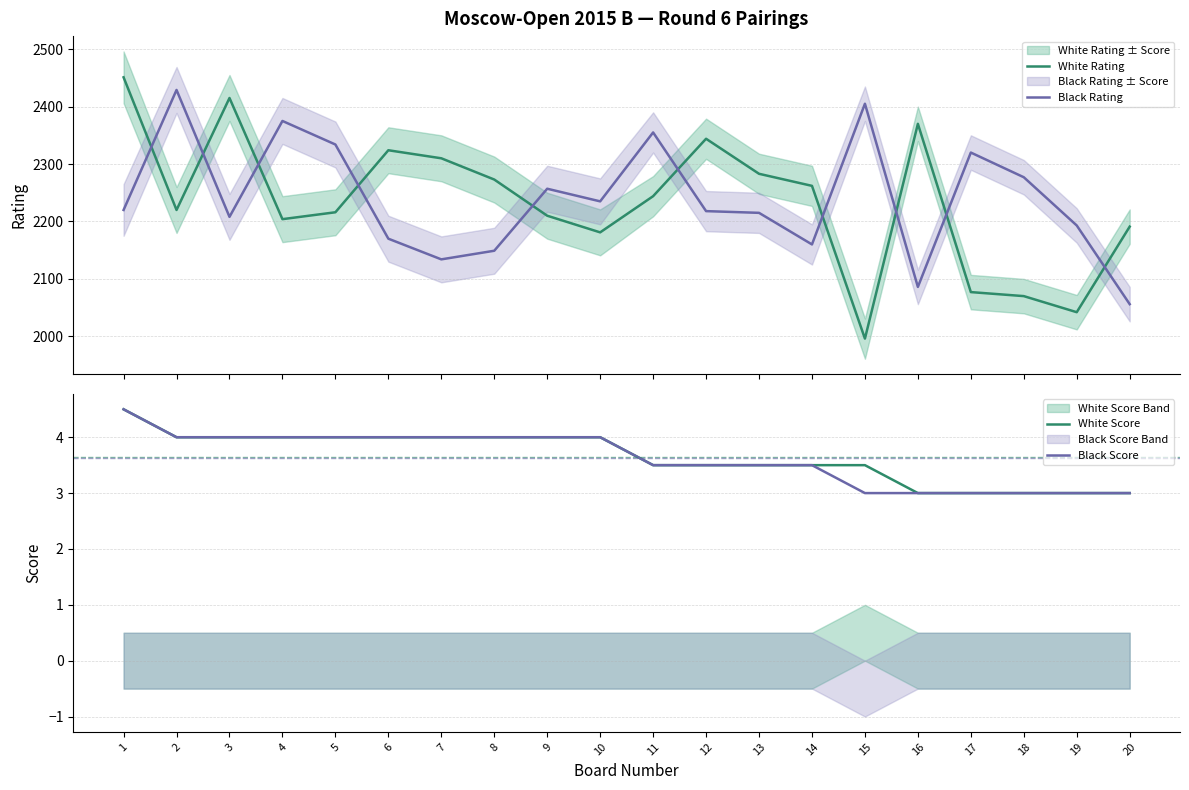

What is the lowest value of the White Rating series?

1996